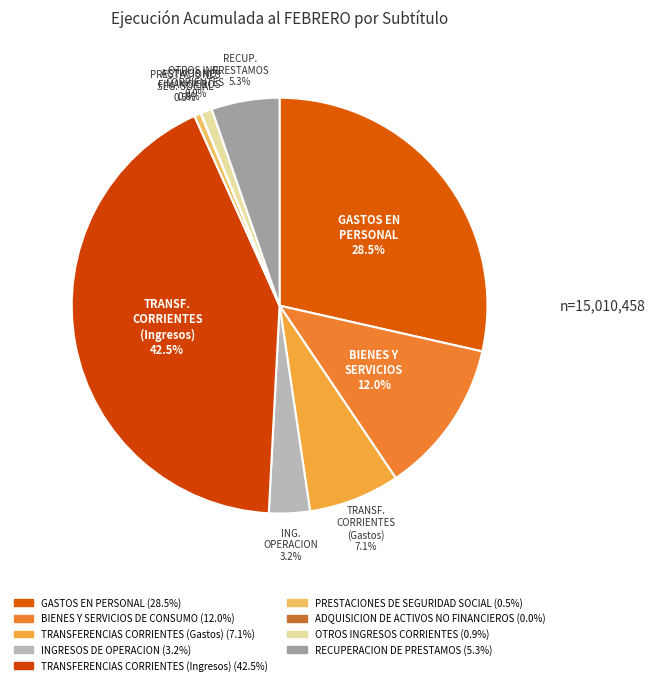

Which category has the smallest portion of the pie?

ADQUISICION DE ACTIVOS NO FINANCIEROS